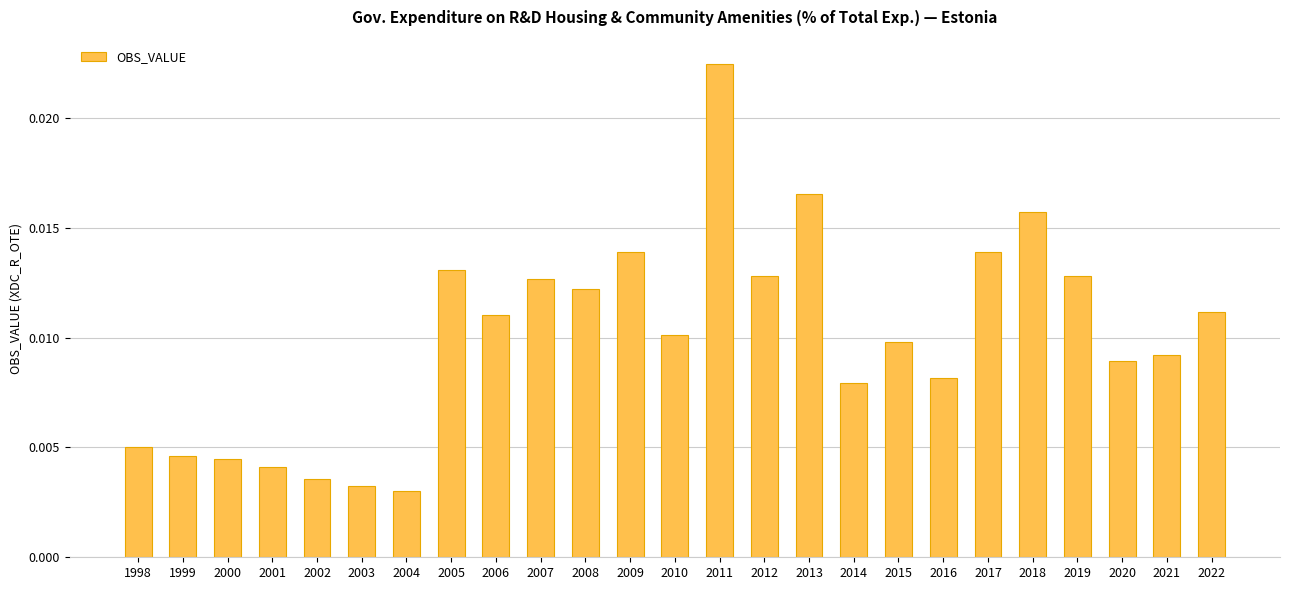

How many bars are there in total?

25